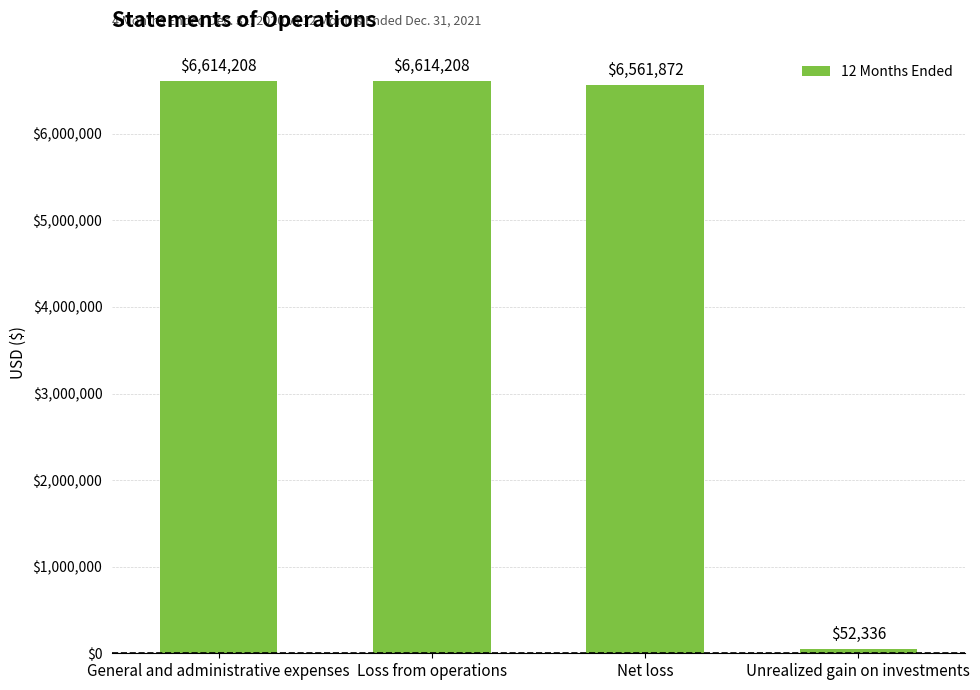

What is the sum of the values at Net loss and General and administrative expenses?

13176080